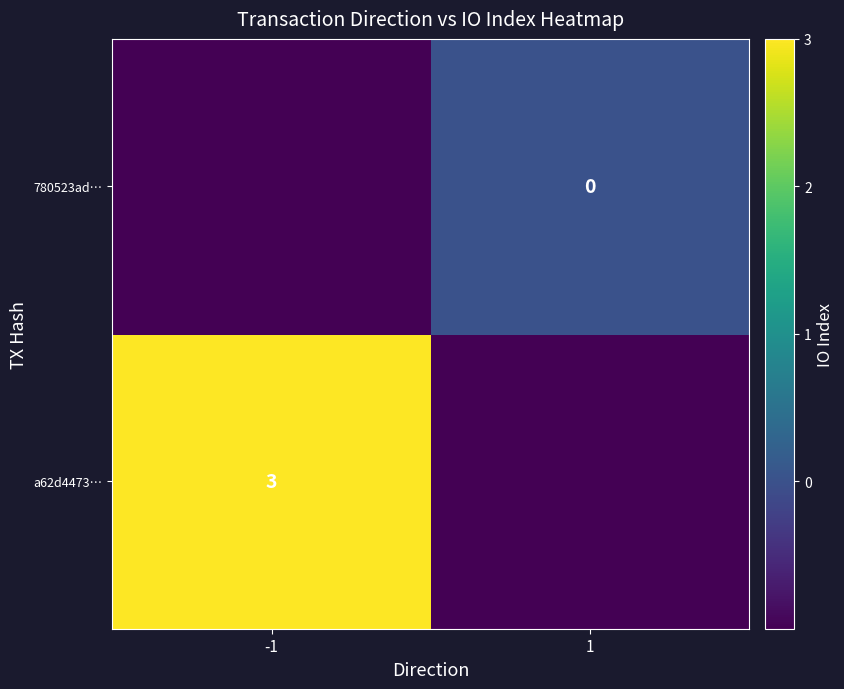

Rank the series by their maximum value, from highest to lowest.

a62d4473…, 780523ad…